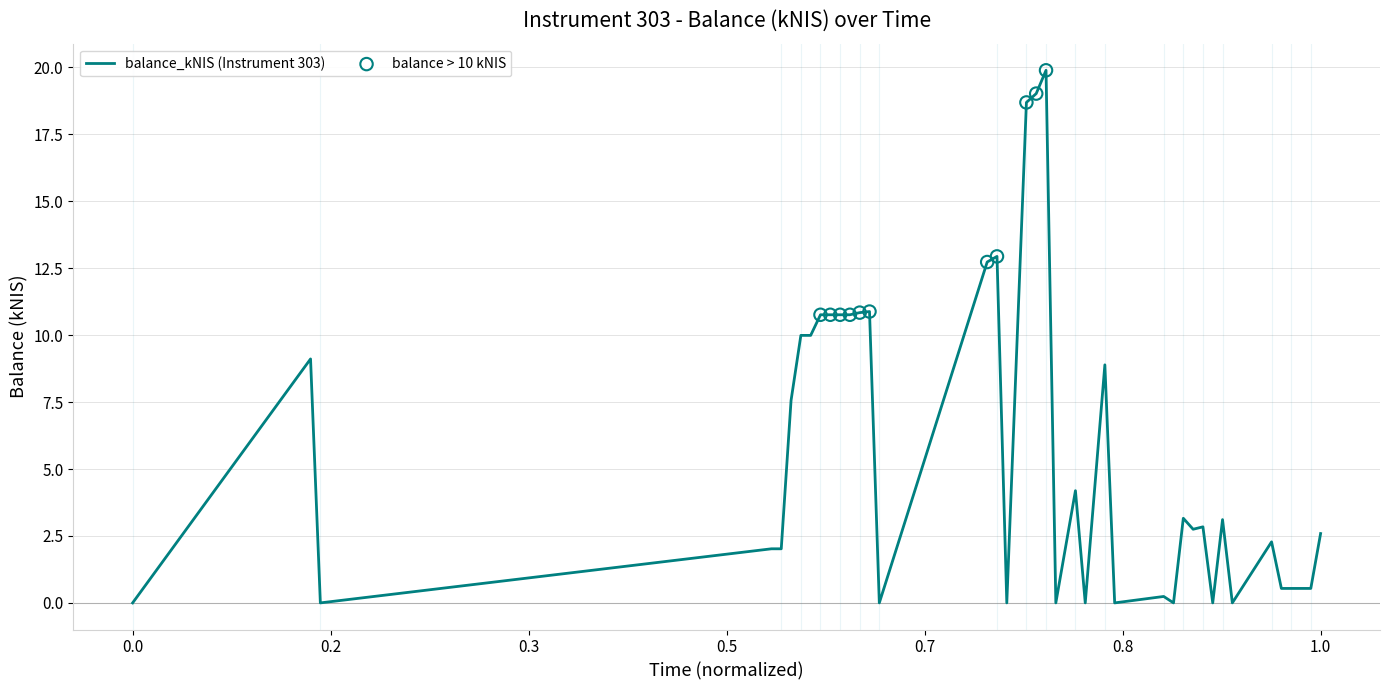

What is the maximum value shown in the chart?

19.9